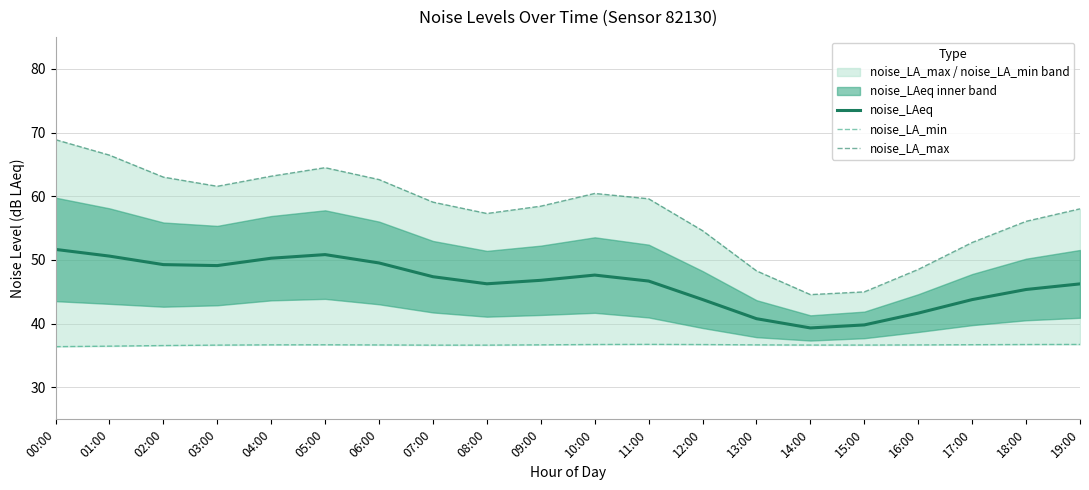

Rank the series by their average value, from highest to lowest.

noise_LA_max, noise_LAeq, noise_LA_min